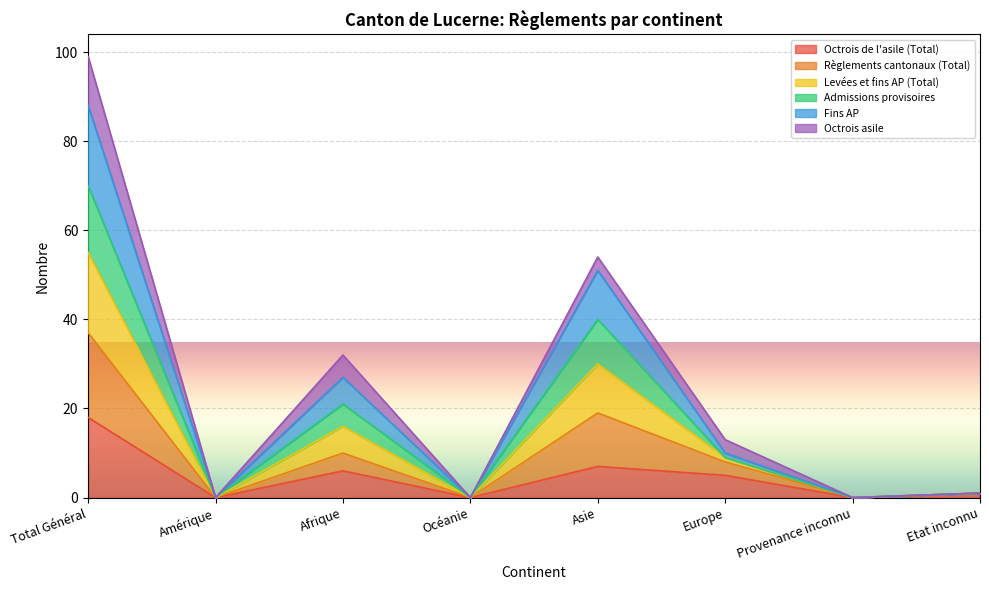

Does the chart display data point markers on the line(s)?

No